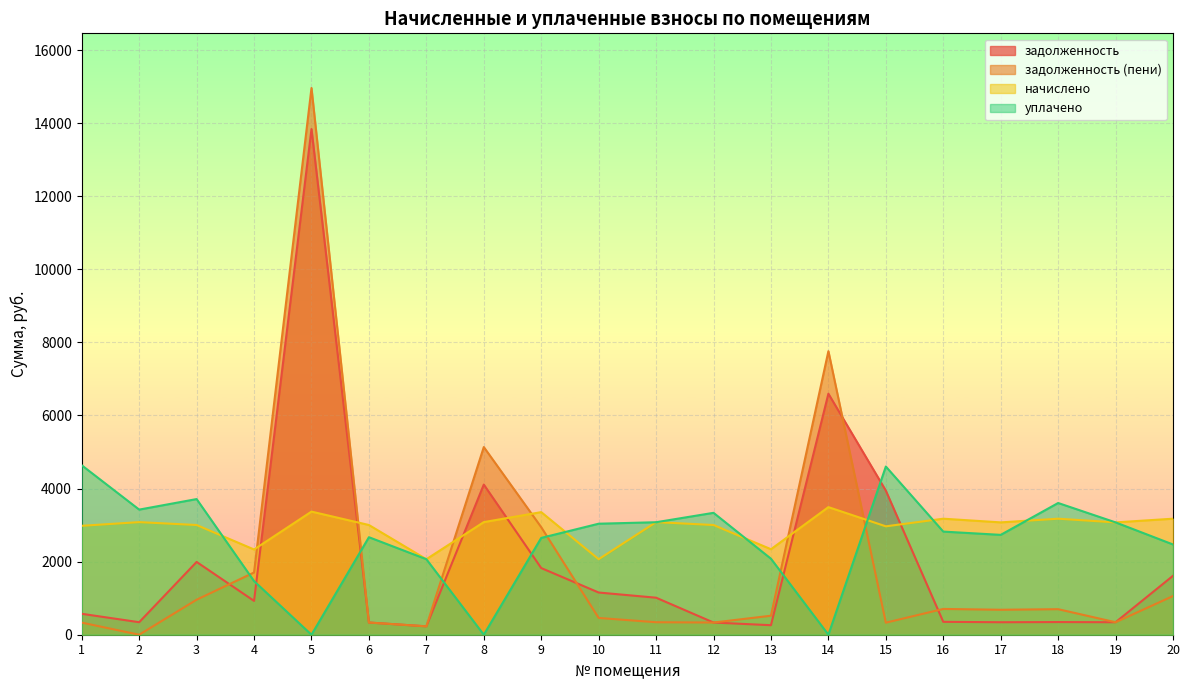

At which label does задолженность (пени) first exceed 683?

3